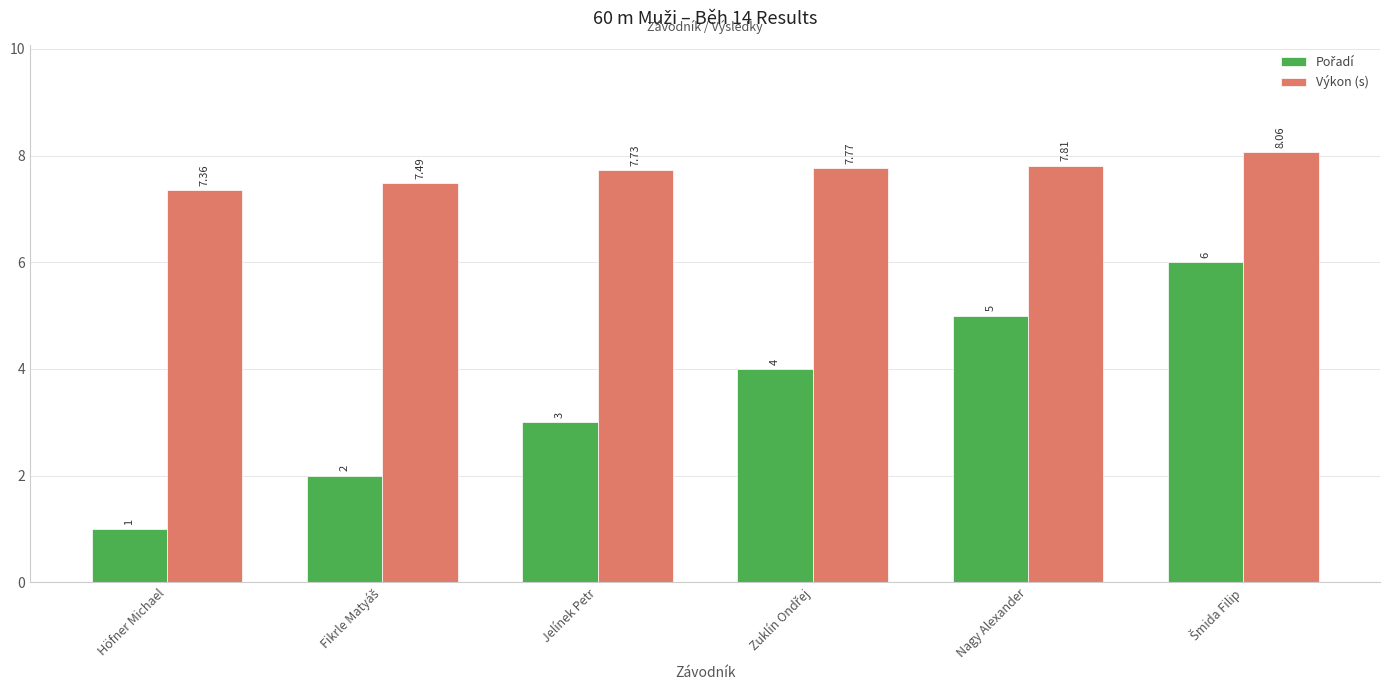

What is the average value of the Výkon (s) series?

7.7